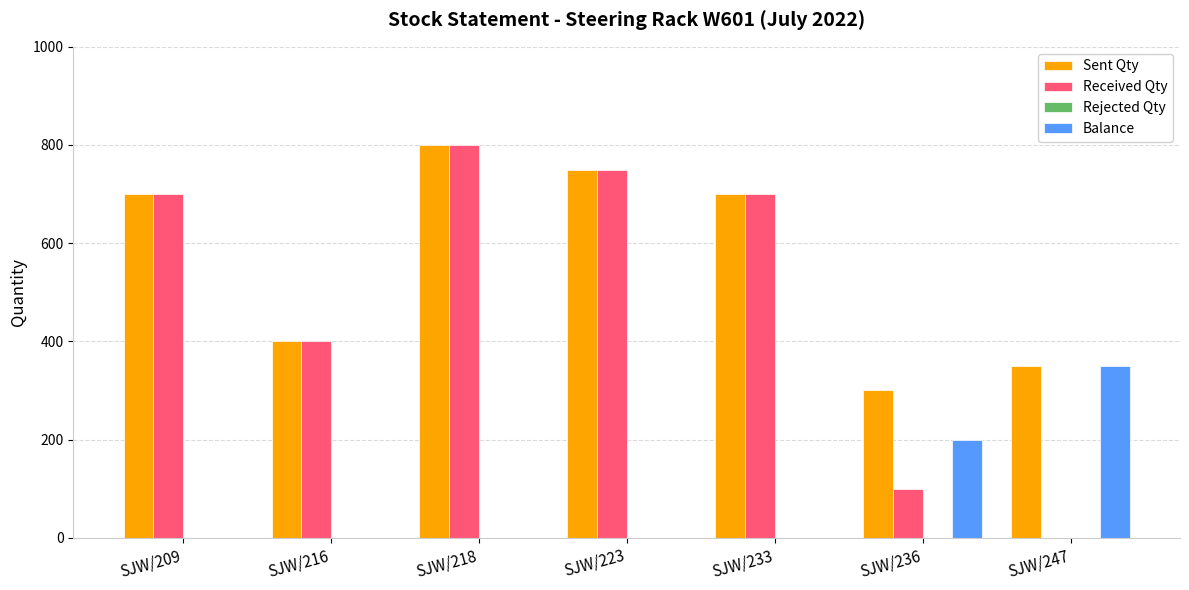

The value of Received Qty at SJW/218 is 800. True or false?

True